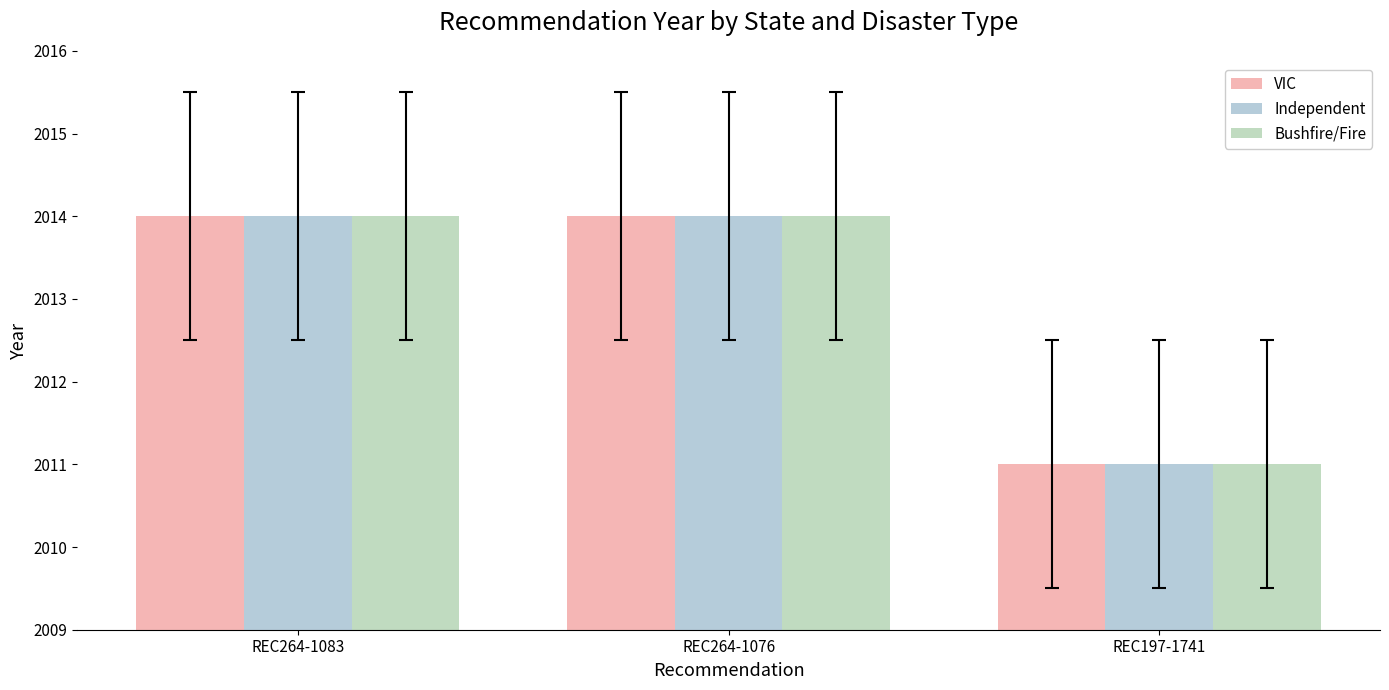

Where is Bushfire/Fire nearest to the value 2012?

REC197-1741